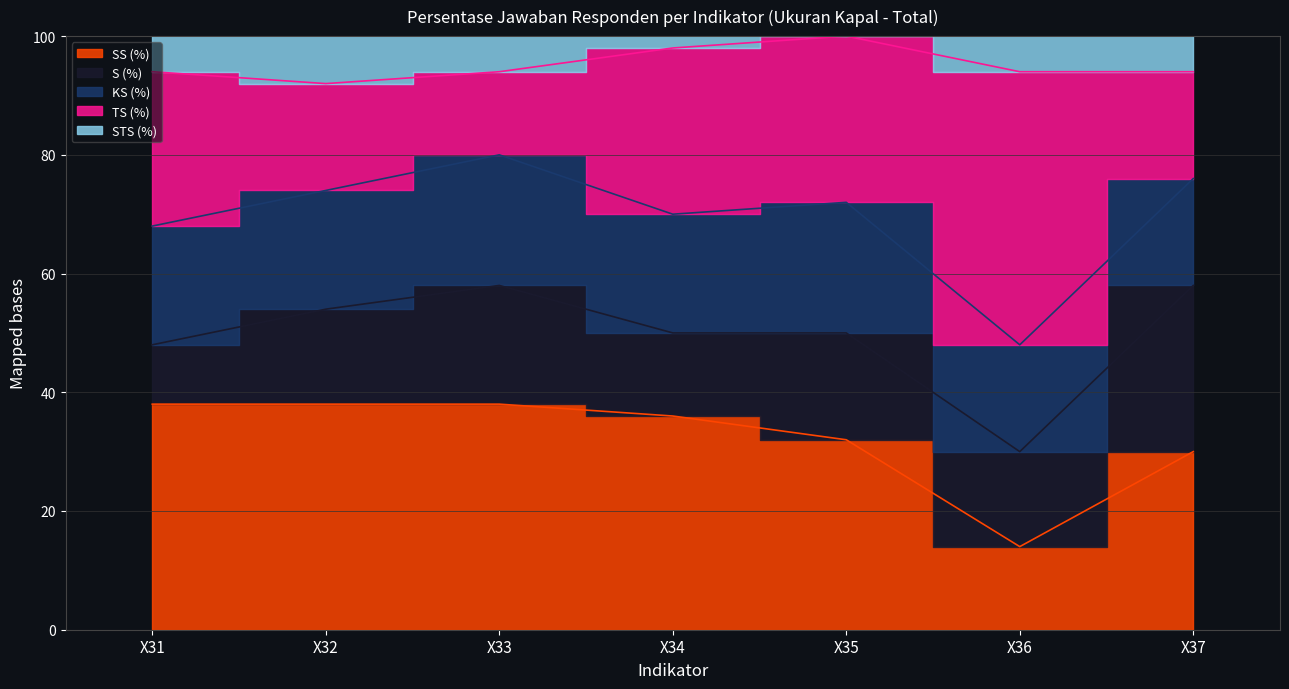

What is the total value across all series at X37?

100